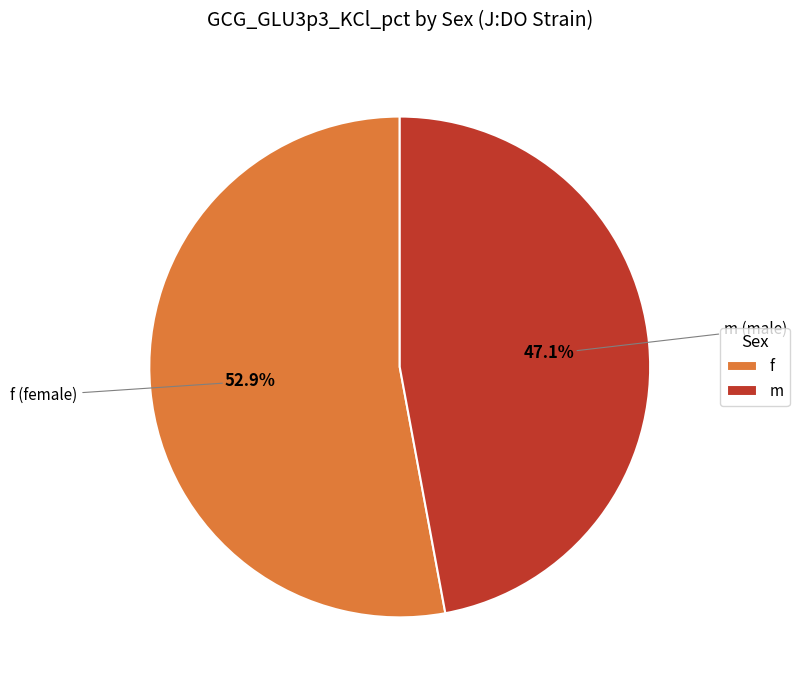

What is the majority slice?

f